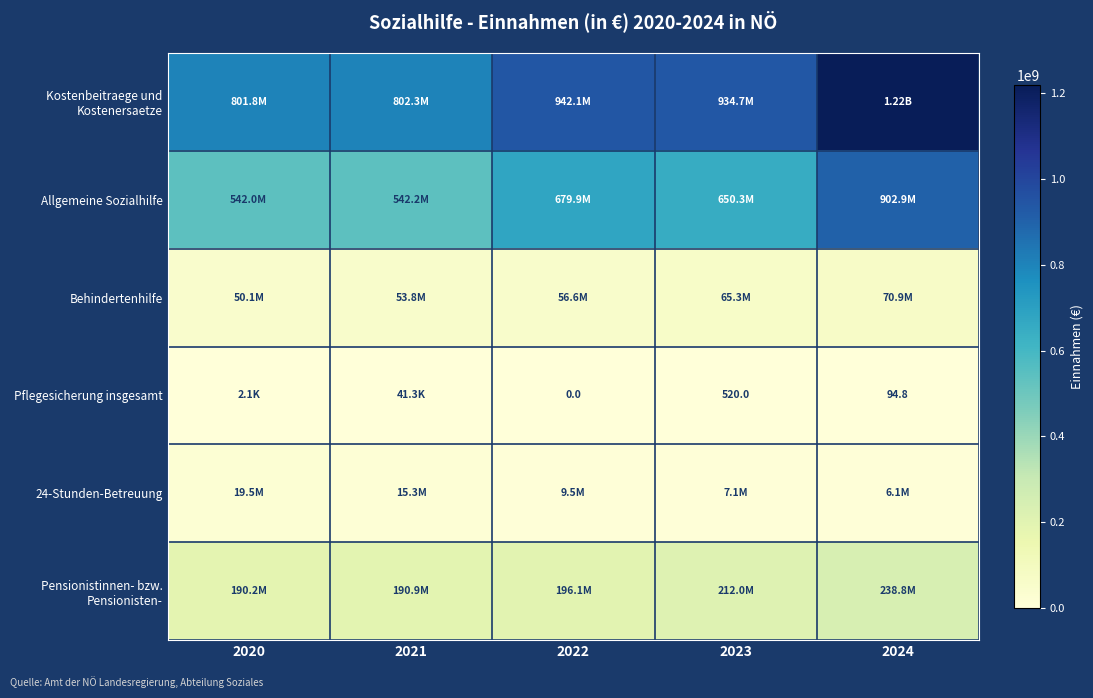

True or false: 24-Stunden-Betreuung has a value of 7293802.5 at 2020.

False